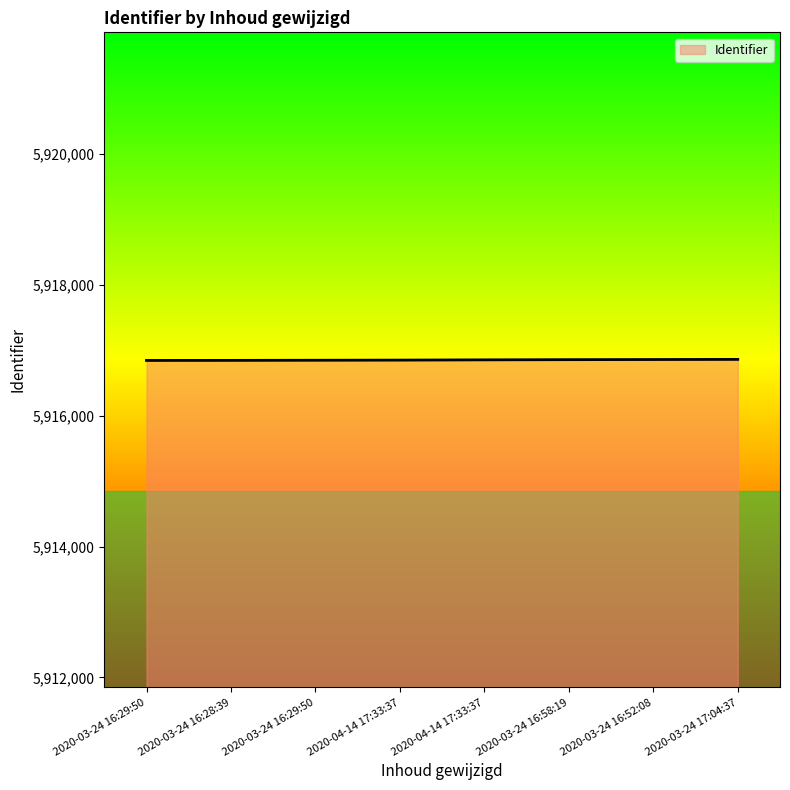

Which label corresponds to the largest value in the chart?

2020-03-24 17:04:37